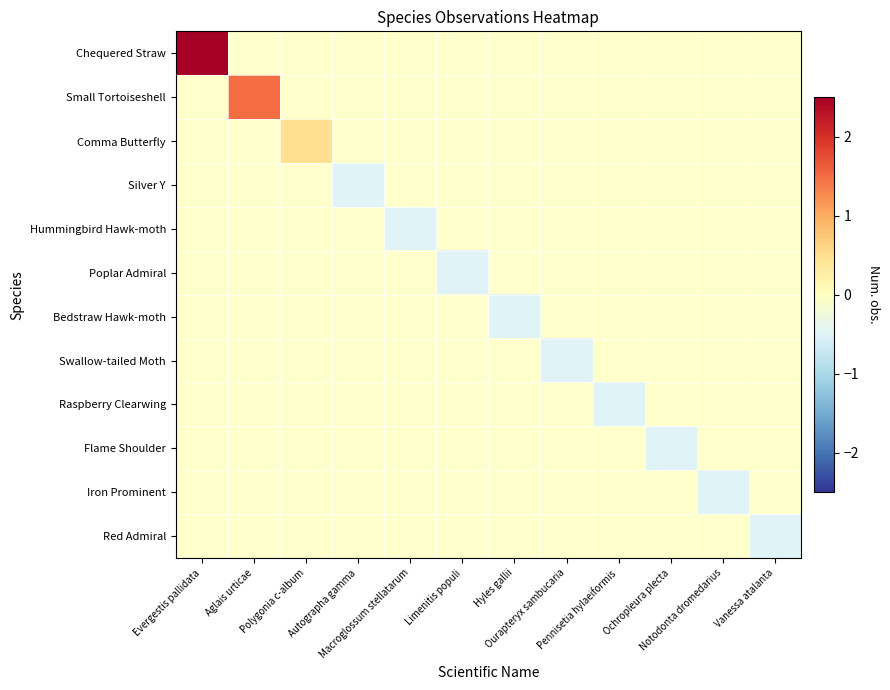

Rank the categories by Bedstraw Hawk-moth value from highest to lowest.

Evergestis pallidata, Aglais urticae, Polygonia c-album, Autographa gamma, Macroglossum stellatarum, Limenitis populi, Ourapteryx sambucaria, Pennisetia hylaeiformis, Ochropleura plecta, Notodonta dromedarius, Vanessa atalanta, Hyles gallii